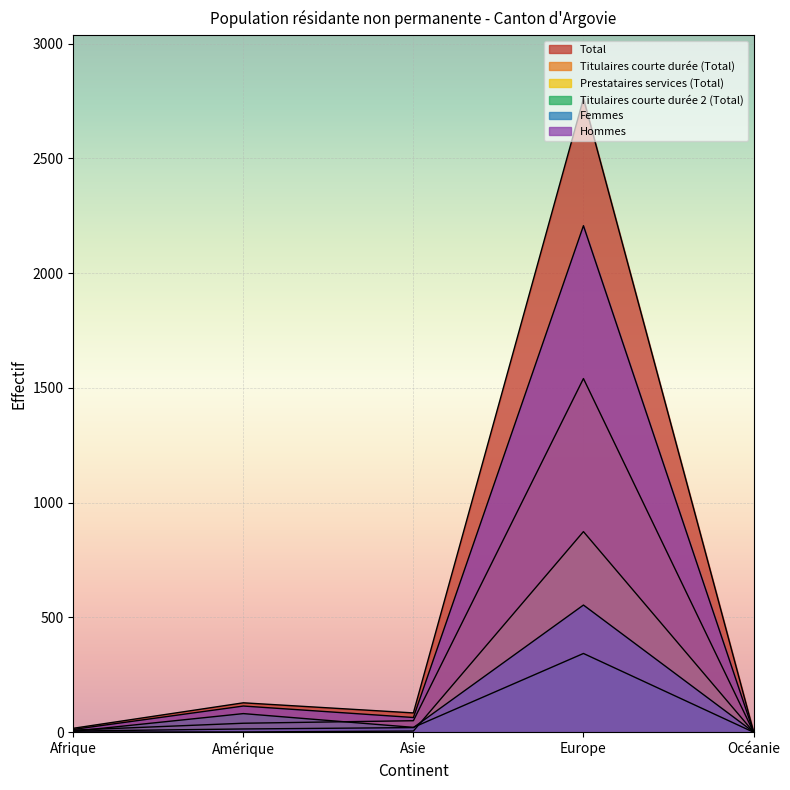

True or false: Hommes and Titulaires courte durée (Total) cross at least once.

False